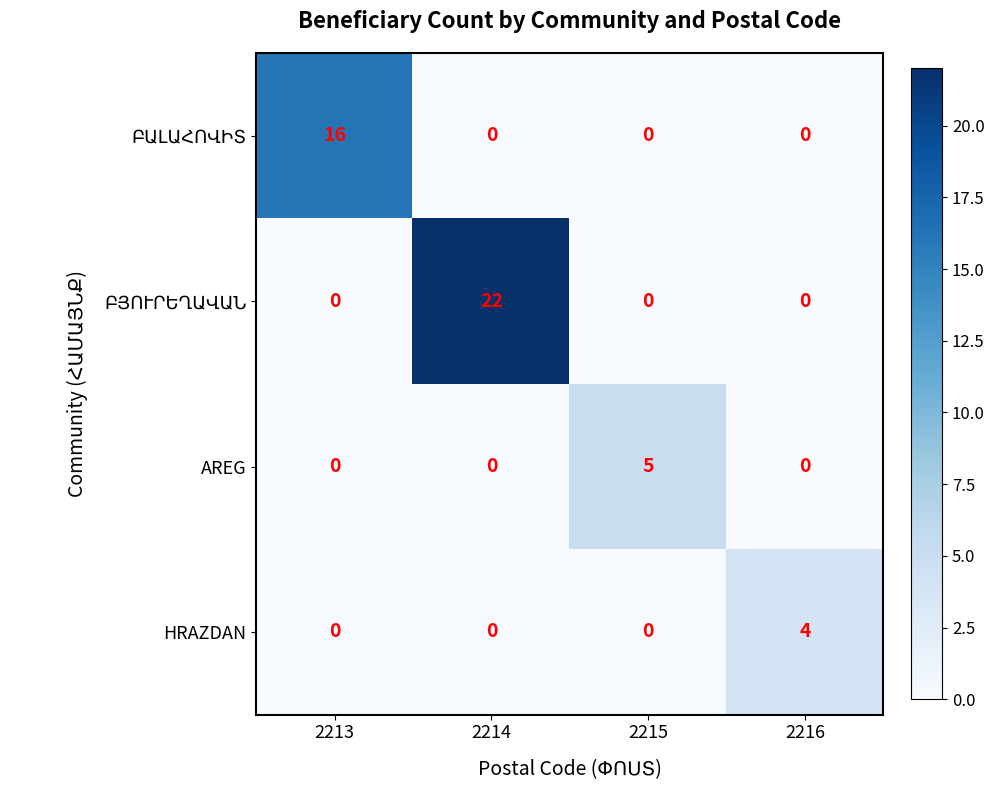

True or false: AREG has a value of 2 at 2216.

False